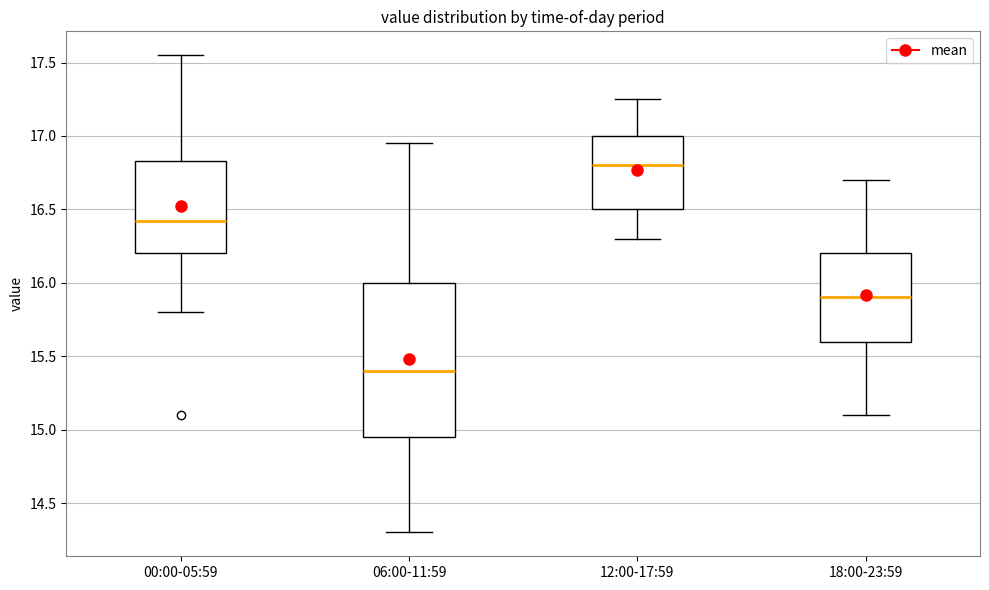

Where does the lower whisker of the box for 12:00-17:59 end on the y-axis? The values are not printed on the chart, so give them approximately, as read against the axis.

16.30